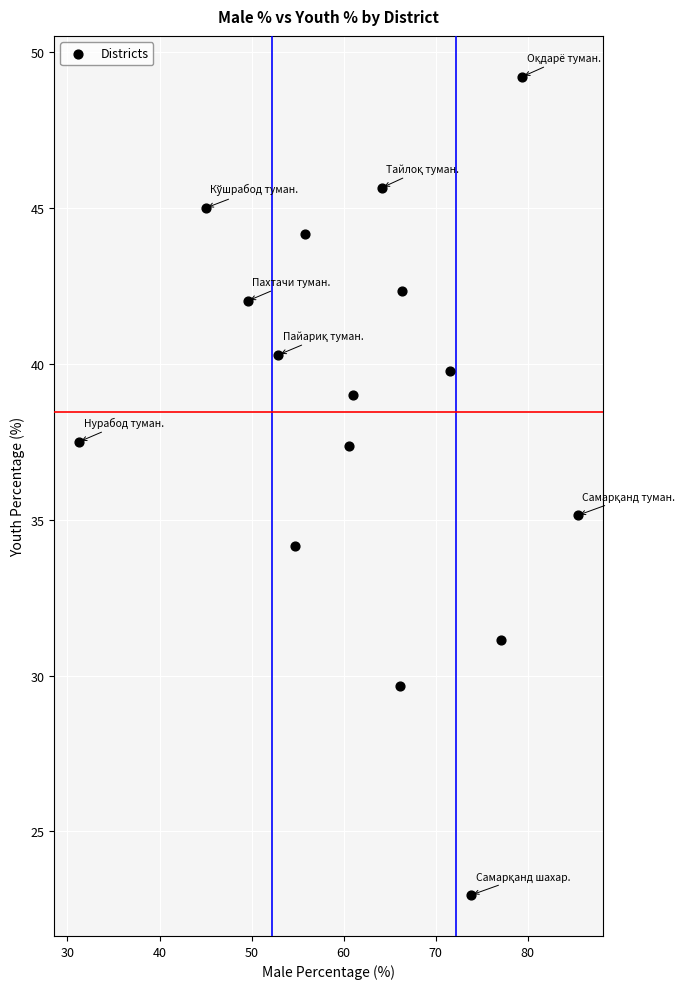

What Y value in the scatter plot is closest to 36?

35.1